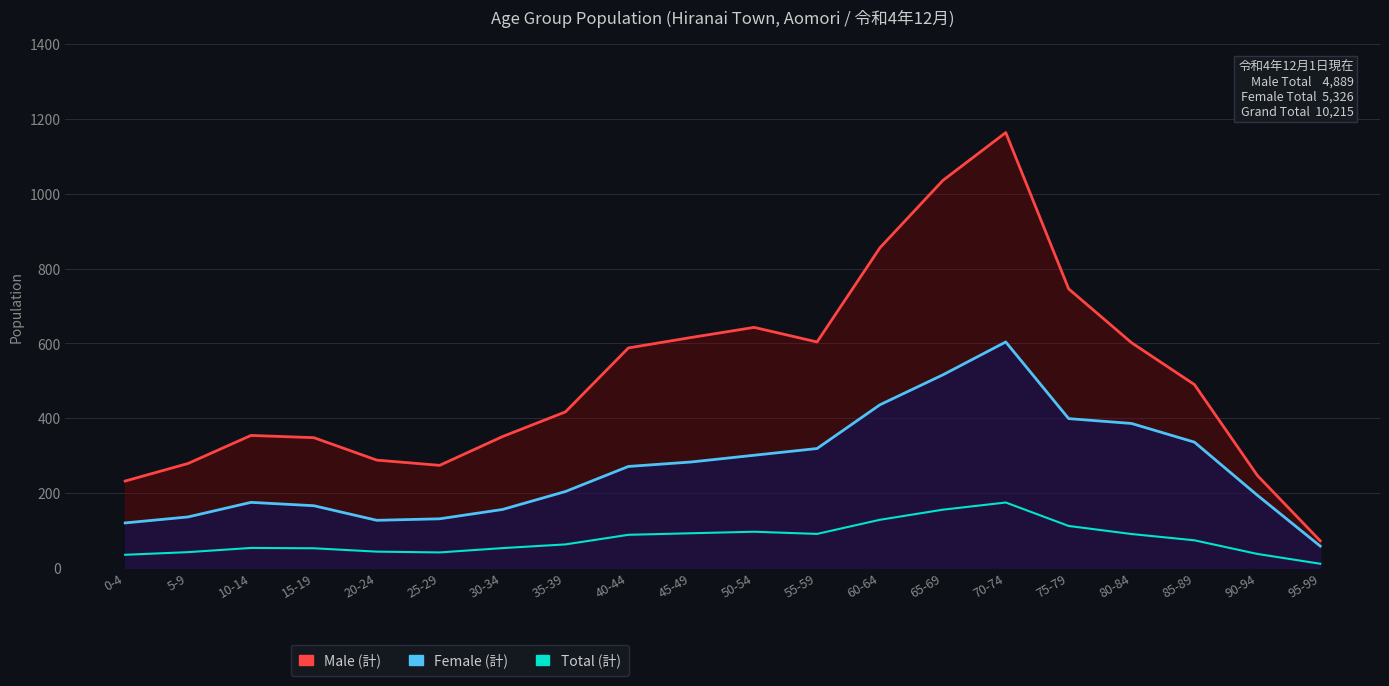

How many lines are shown in the chart?

3